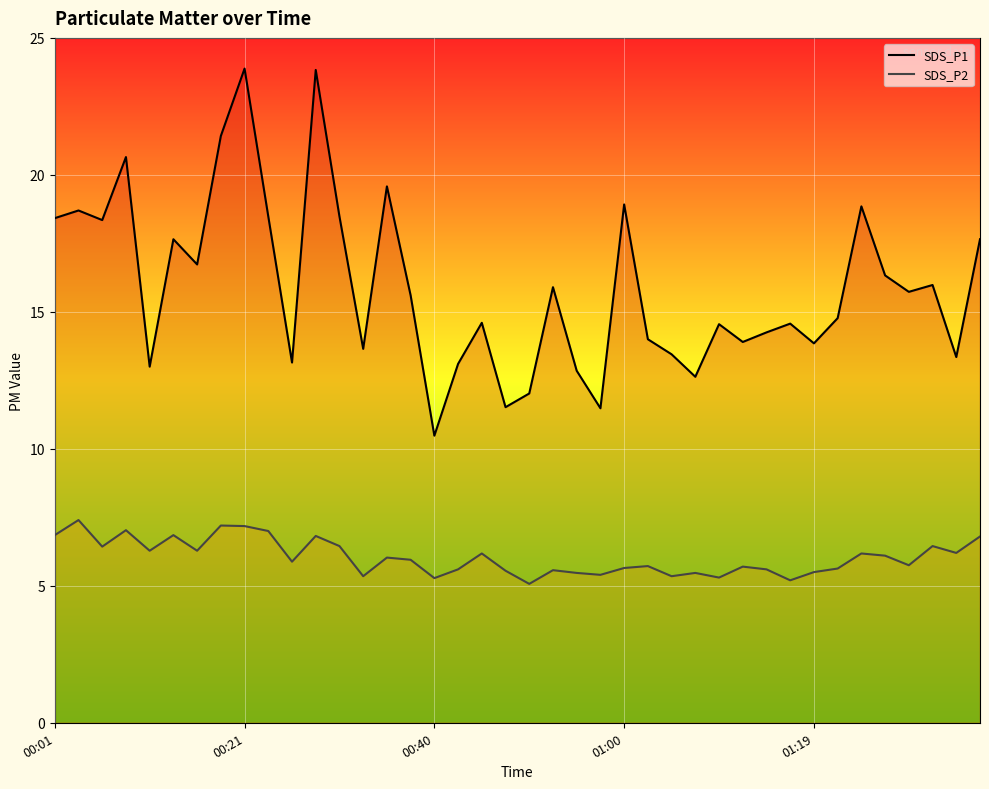

Which category has the lowest value in the SDS_P1 series?

00:40